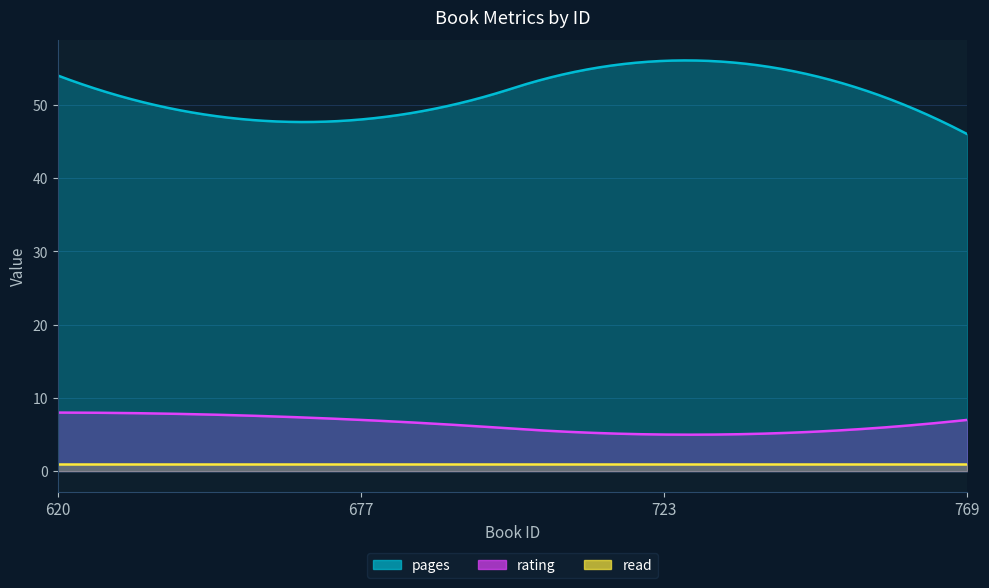

Which series changed the most between 620 and 769?

pages